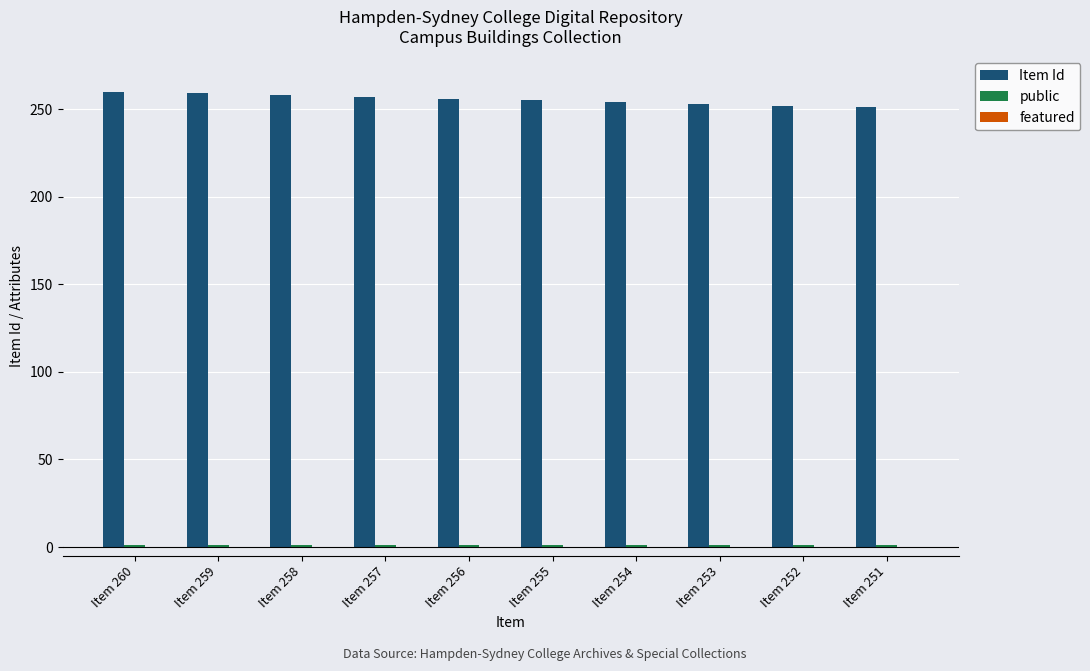

How many Item Id values are between 253 and 258?

6